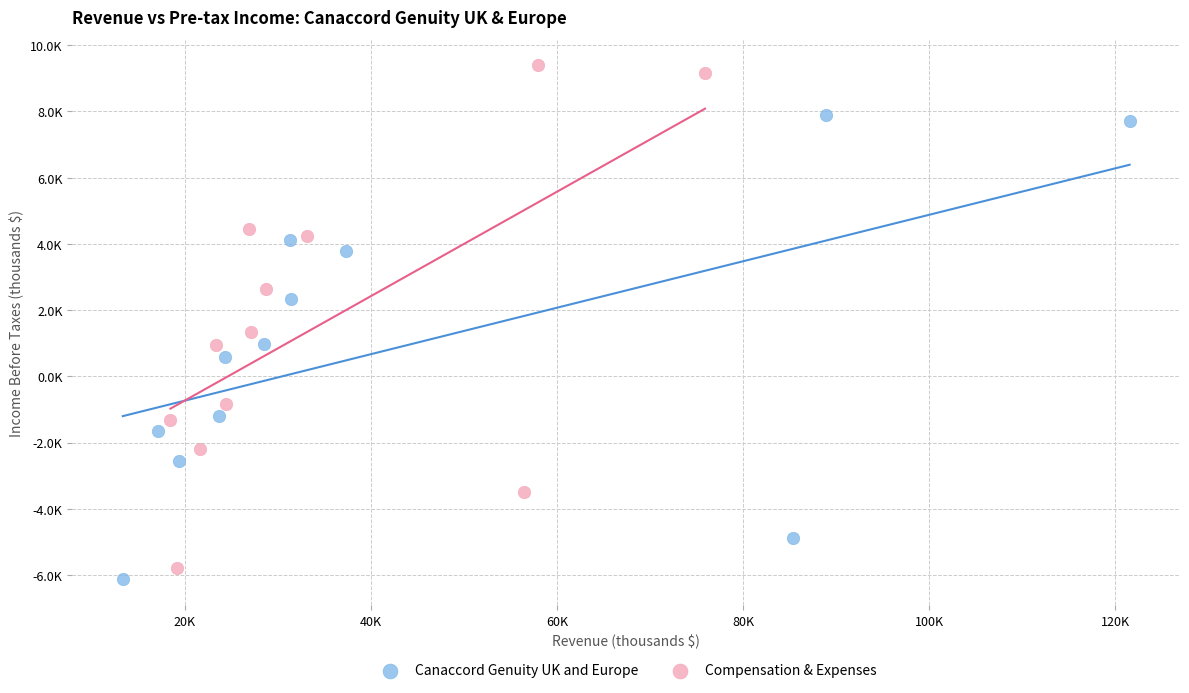

What are all the series names shown in the legend?

Canaccord Genuity UK and Europe, Compensation & Expenses